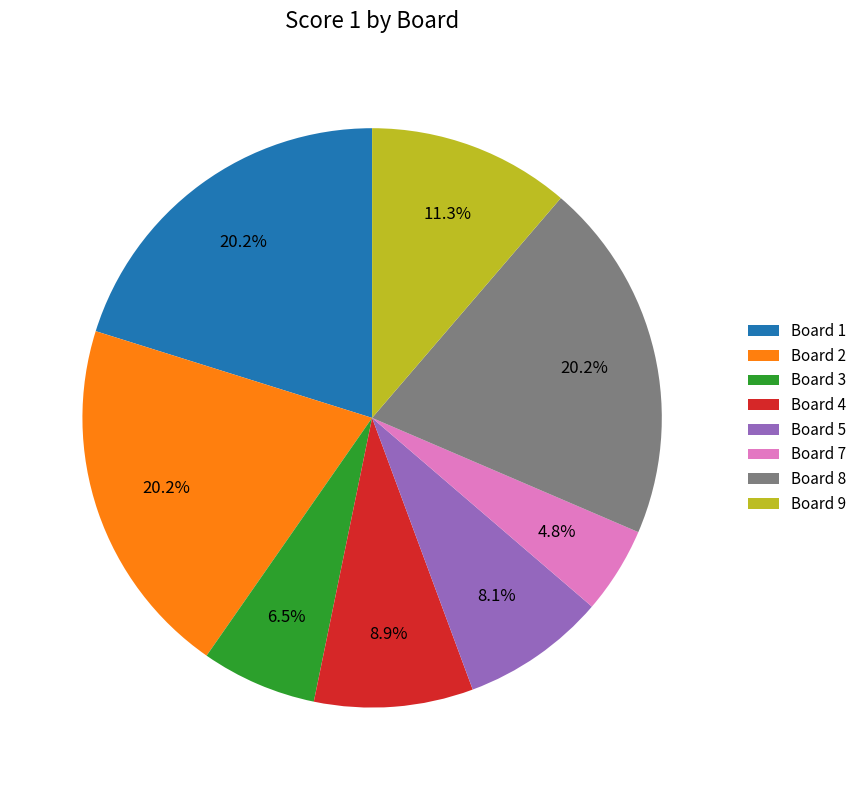

What percentage is NOT represented by Board 8?

79.8%